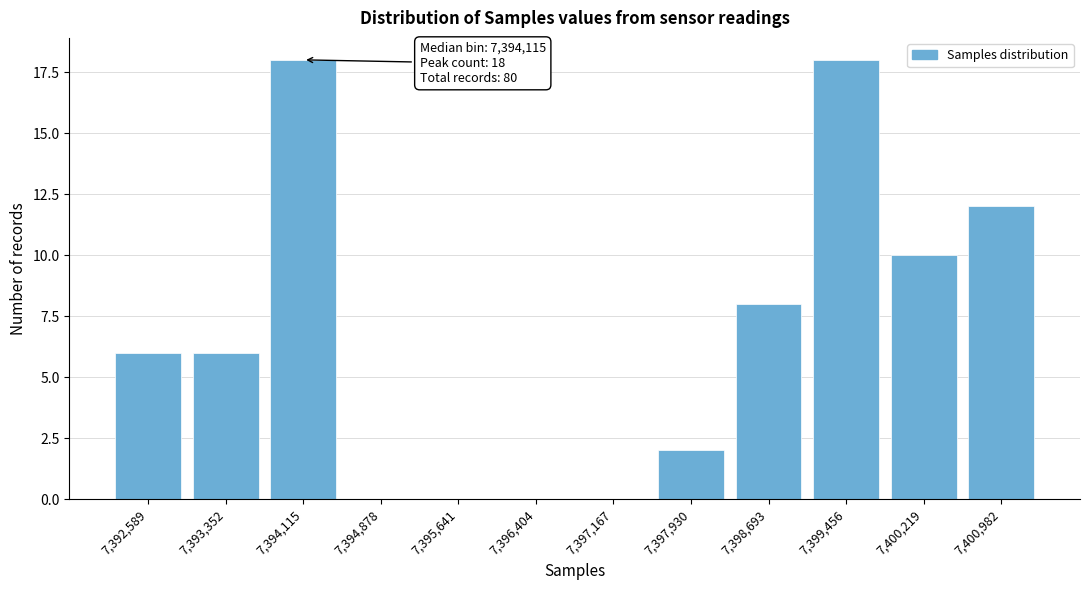

Reading left to right, extract all data points from this chart.

7,392,589=6	7,393,352=6	7,394,115=18	7,394,878=0	7,395,641=0	7,396,404=0	7,397,167=0	7,397,930=2	7,398,693=8	7,399,456=18	7,400,219=10	7,400,982=12